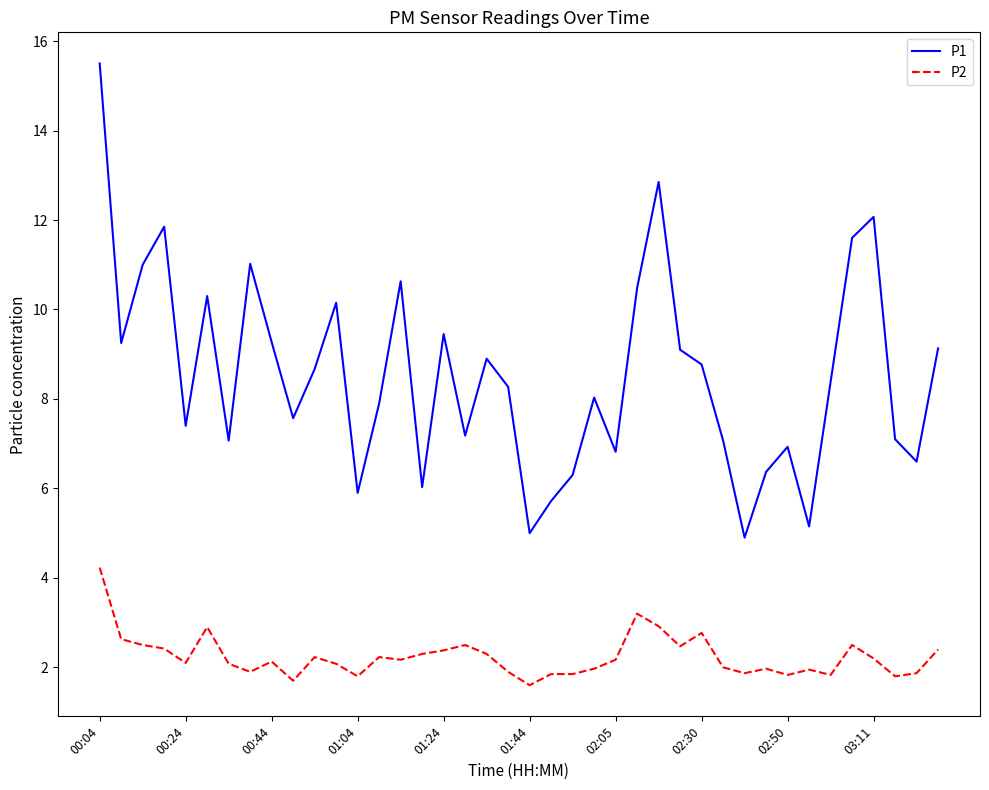

What is the difference between the maximum and minimum values in the P1 series?

10.6